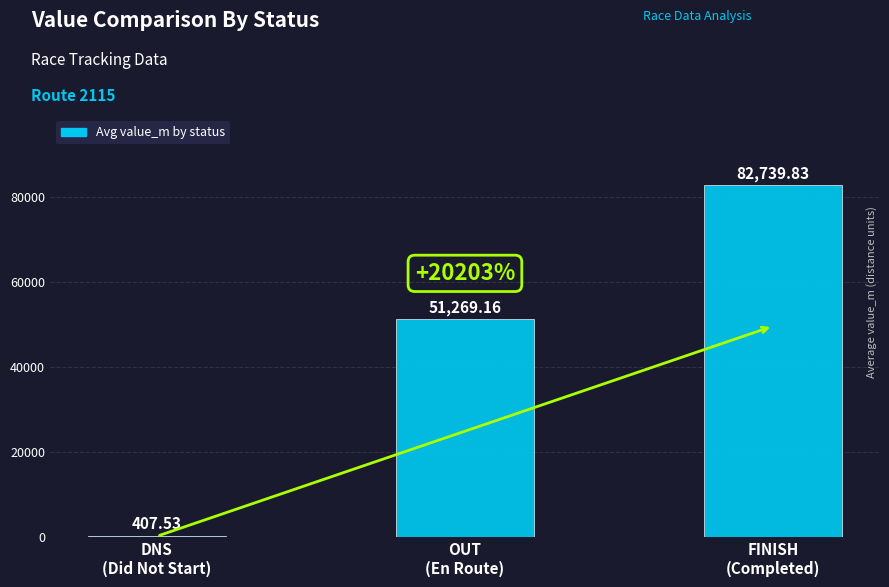

Reading left to right, what are all the values shown in this chart?

DNS
(Did Not Start)=407.5	OUT
(En Route)=51269.2	FINISH
(Completed)=82739.8